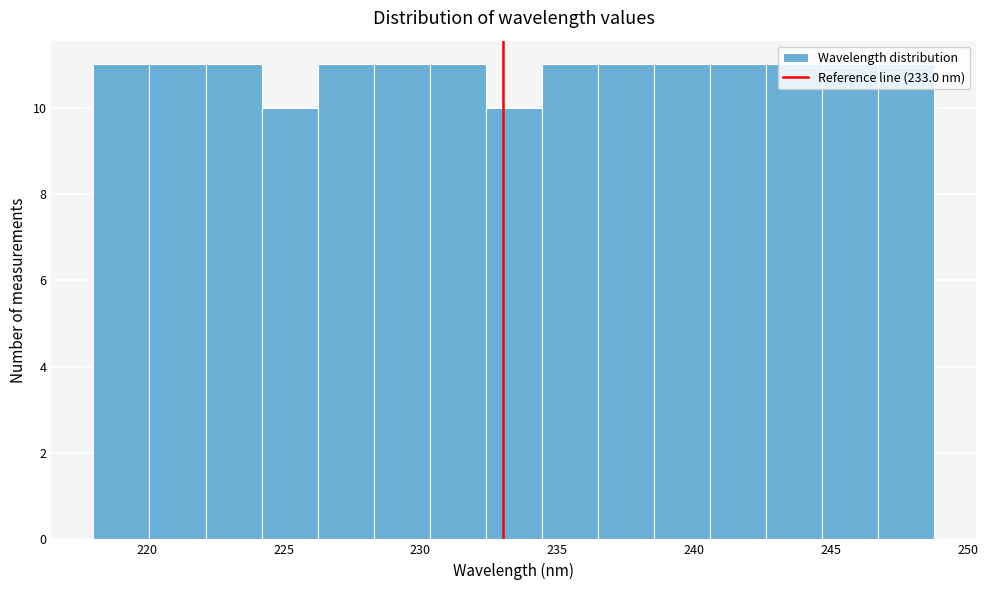

What is the height of the bar covering 218.0 to 220.0 on the x-axis? Neither the bar edges nor the heights are printed on the chart, so give them approximately, as read against the axes.

11